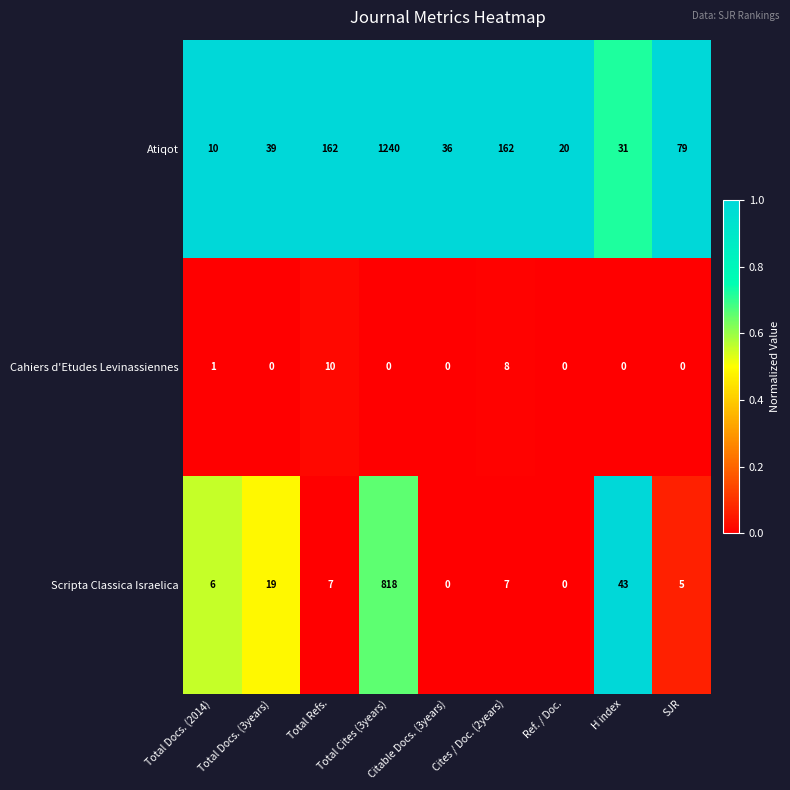

Rank the series by their average value, from highest to lowest.

Atiqot, Scripta Classica Israelica, Cahiers d'Etudes Levinassiennes